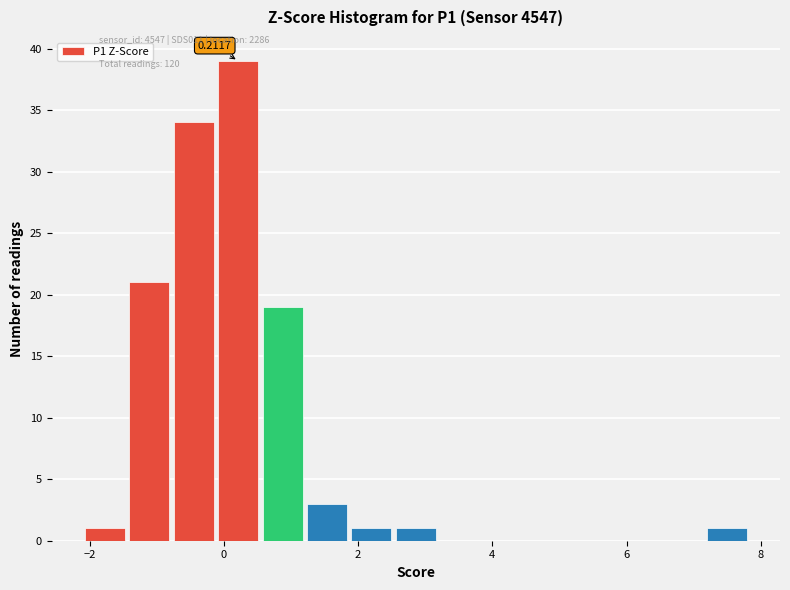

Around what value on the x-axis is the tallest bar? Give the approximate position of its centre, as read against the axis.

0.2